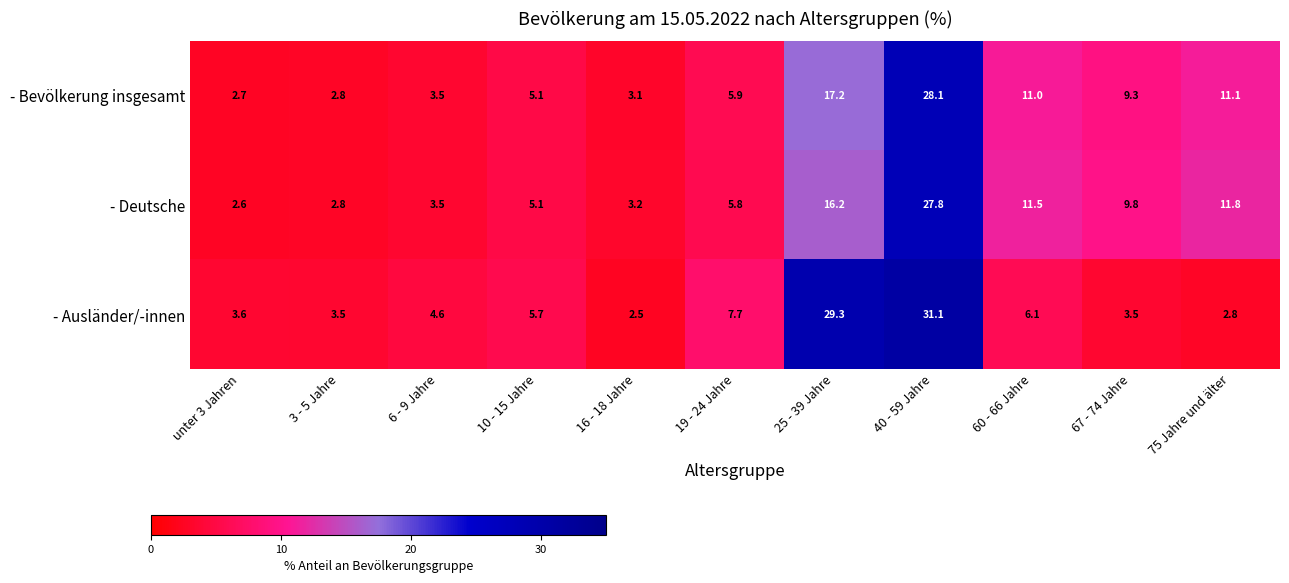

Which label corresponds to the largest value in the chart?

40 - 59 Jahre